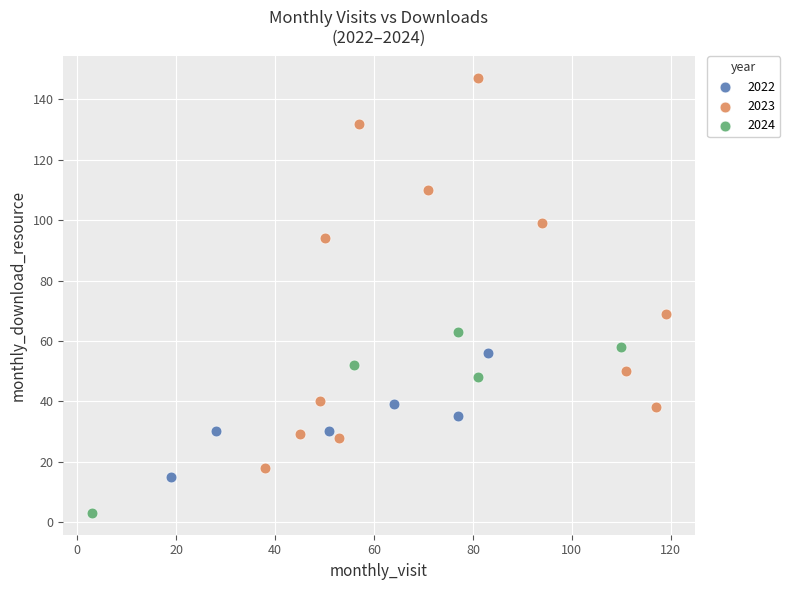

Which series has the largest Y range (max minus min)?

2023